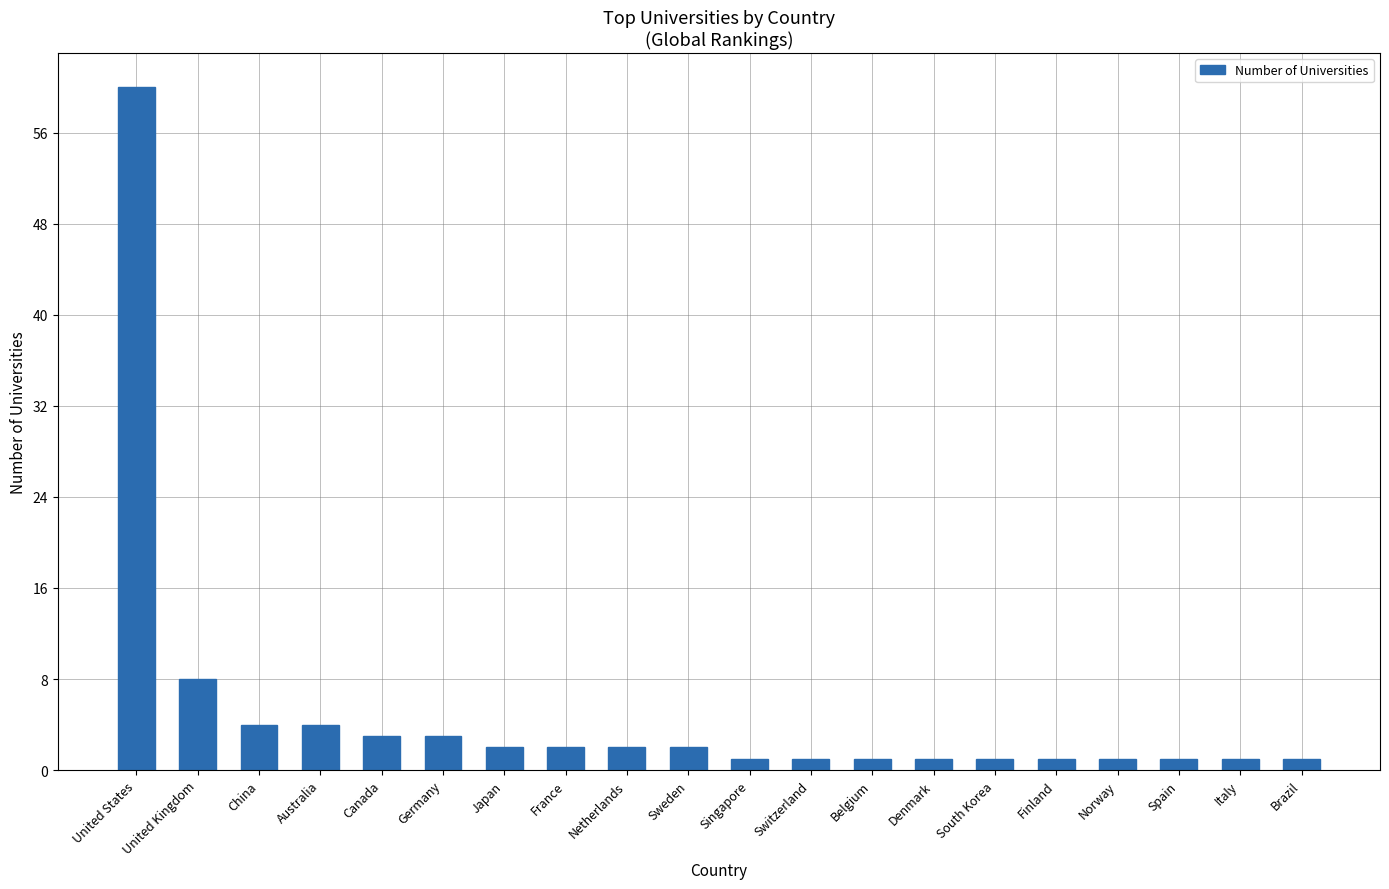

Between United Kingdom and Belgium, which is larger?

United Kingdom